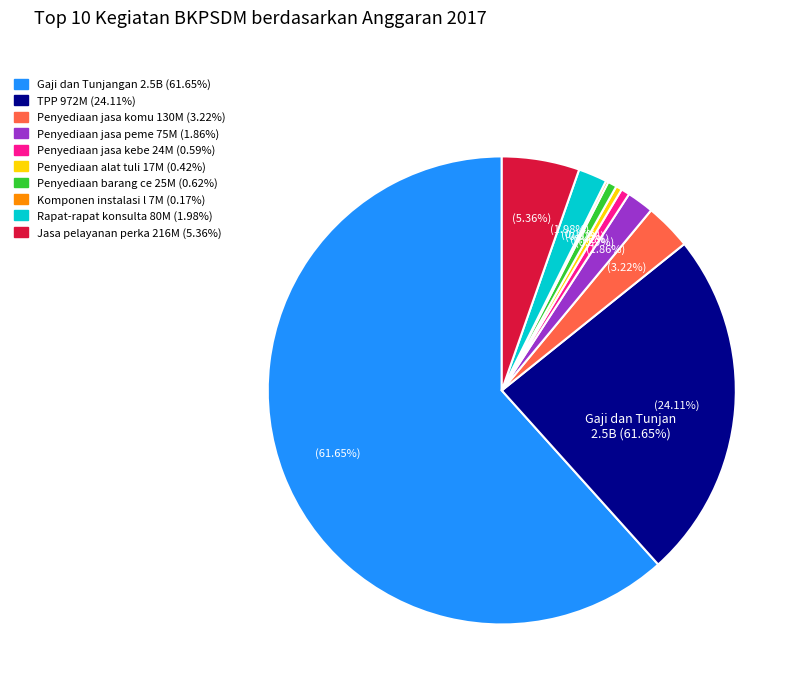

To the nearest percent, what is the combined percentage of Gaji dan Tunjangan and Komponen instalasi listrik?

62%